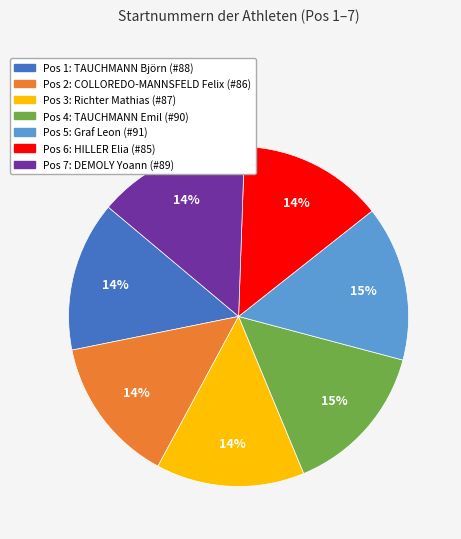

To the nearest percent, what is the average slice percentage?

14%